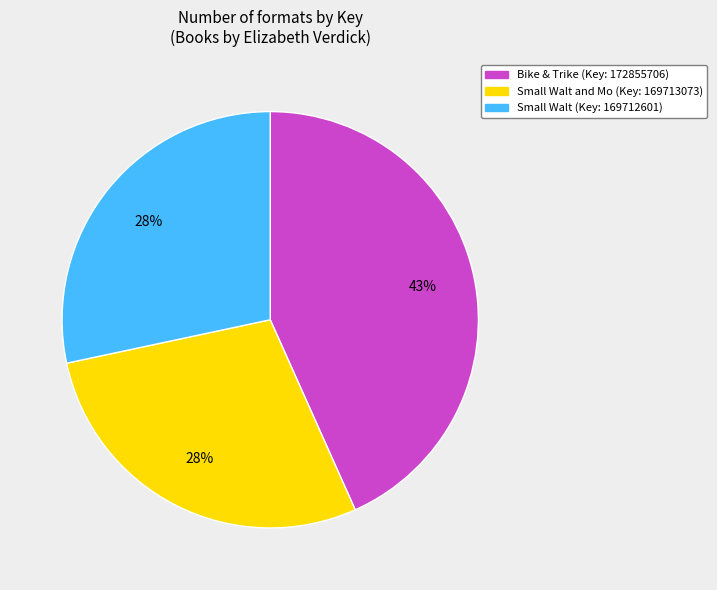

Which slice is the largest?

Bike & Trike (Key: 172855706)